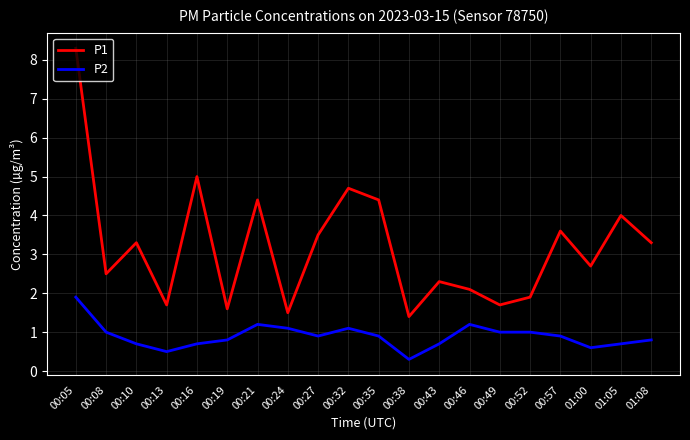

Rank the series by their average value, from highest to lowest.

P1, P2